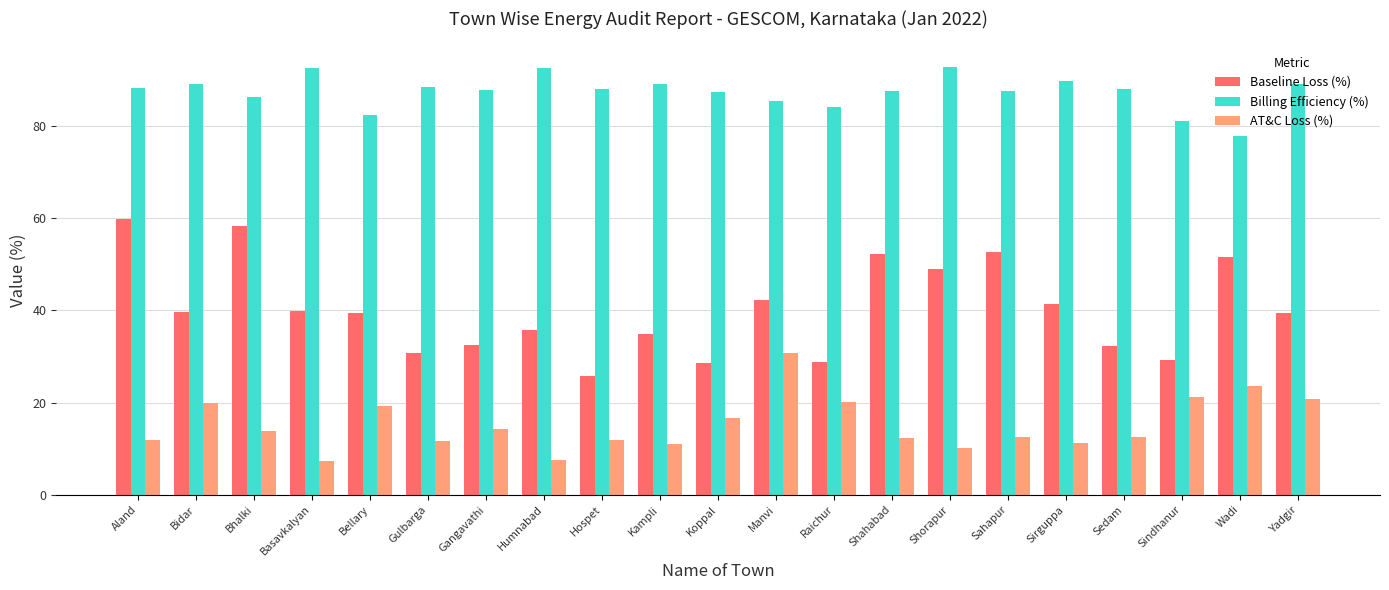

Which series has the largest range (max minus min)?

Baseline Loss (%)